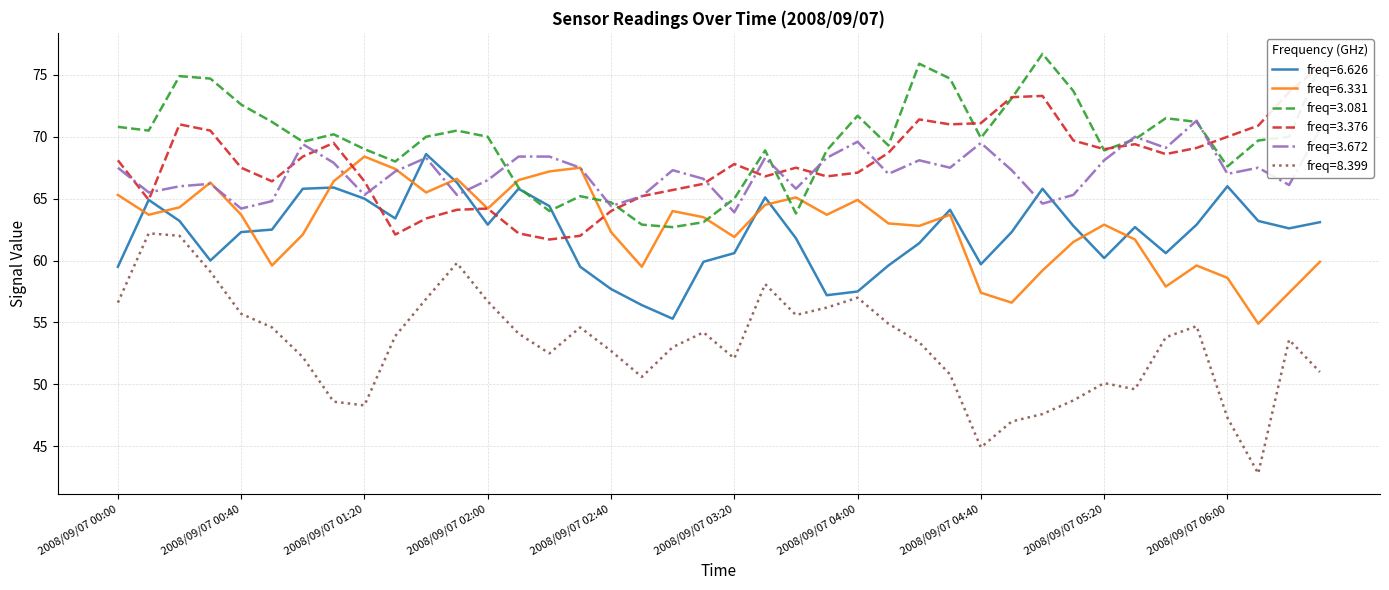

Rank the categories by 6.331 value from highest to lowest.

2008/09/07 01:20, 2008/09/07 02:30, 2008/09/07 01:30, 2008/09/07 02:20, 2008/09/07 01:50, 2008/09/07 02:10, 2008/09/07 01:10, 2008/09/07 00:30, 2008/09/07 01:40, 2008/09/07 00:00, 2008/09/07 03:40, 2008/09/07 04:00, 2008/09/07 03:30, 2008/09/07 00:20, 2008/09/07 02:00, 2008/09/07 03:00, 2008/09/07 00:10, 2008/09/07 00:40, 2008/09/07 03:50, 2008/09/07 04:30, 2008/09/07 03:10, 2008/09/07 04:10, 2008/09/07 05:20, 2008/09/07 04:20, 2008/09/07 02:40, 2008/09/07 01:00, 2008/09/07 03:20, 2008/09/07 05:30, 2008/09/07 05:10, 2008/09/07 06:30, 2008/09/07 00:50, 2008/09/07 05:50, 2008/09/07 02:50, 2008/09/07 05:00, 2008/09/07 06:00, 2008/09/07 05:40, 2008/09/07 04:40, 2008/09/07 06:20, 2008/09/07 04:50, 2008/09/07 06:10